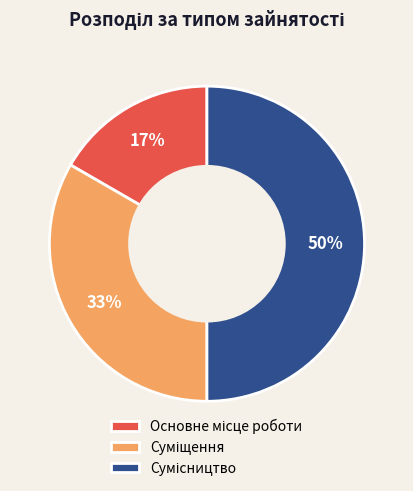

To the nearest percent, what is the difference between the largest and smallest slice percentages?

33%